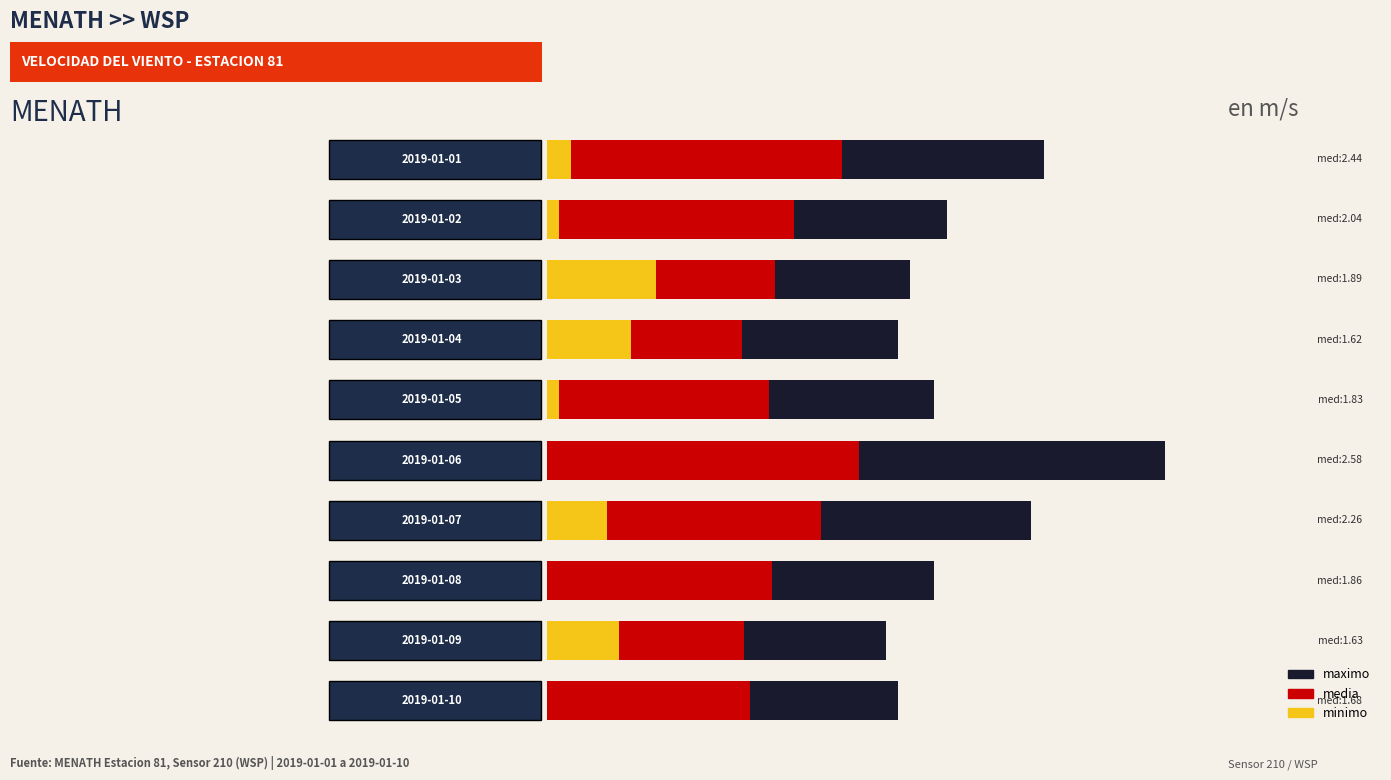

Does the chart contain any negative values?

No